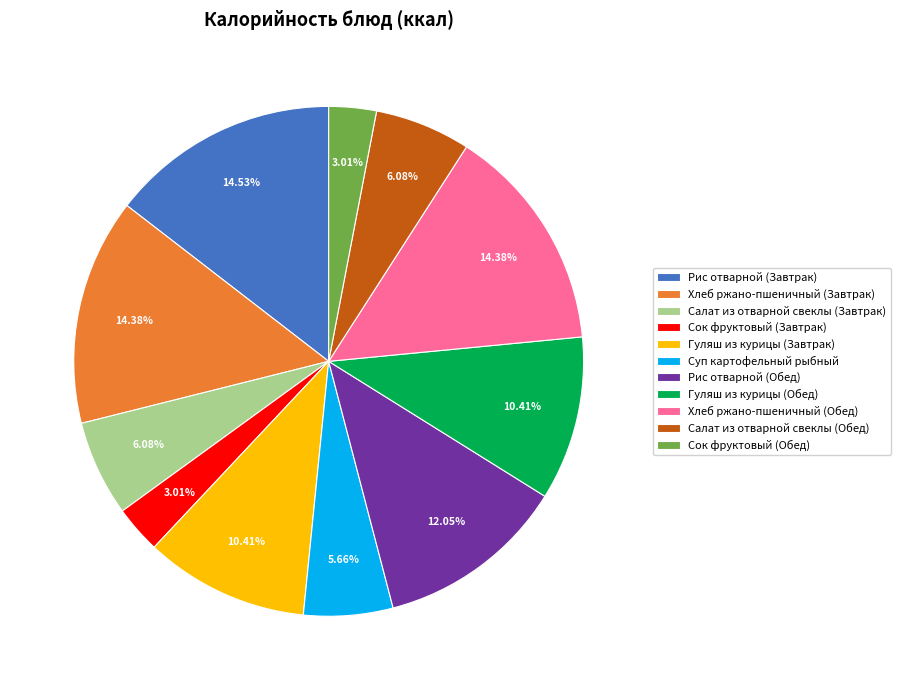

To the nearest percent, what is the difference between the Рис отварной (Обед) and Хлеб ржано-пшеничный (Завтрак) slice percentages?

2%